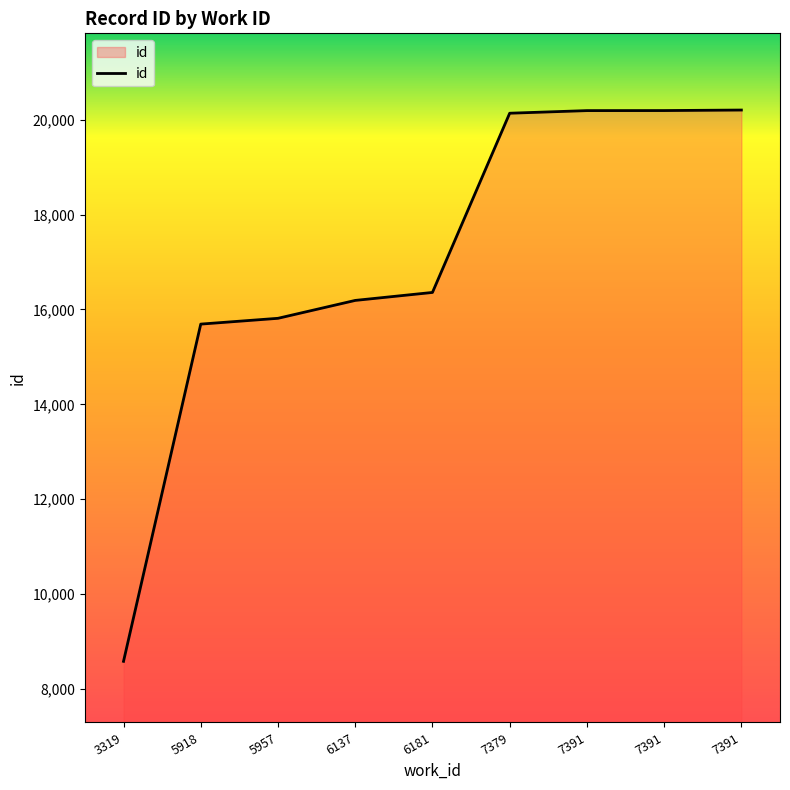

Which has a higher value, 6181 or 7391?

7391